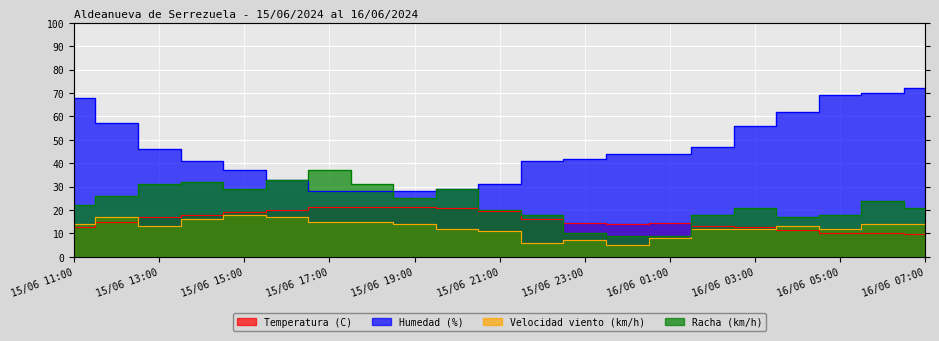

At which label is Velocidad viento (km/h) closest to 11?

15/06 21:00